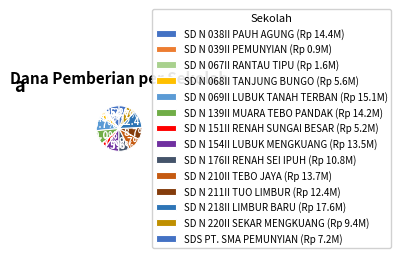

How many segments does this pie chart have?

14